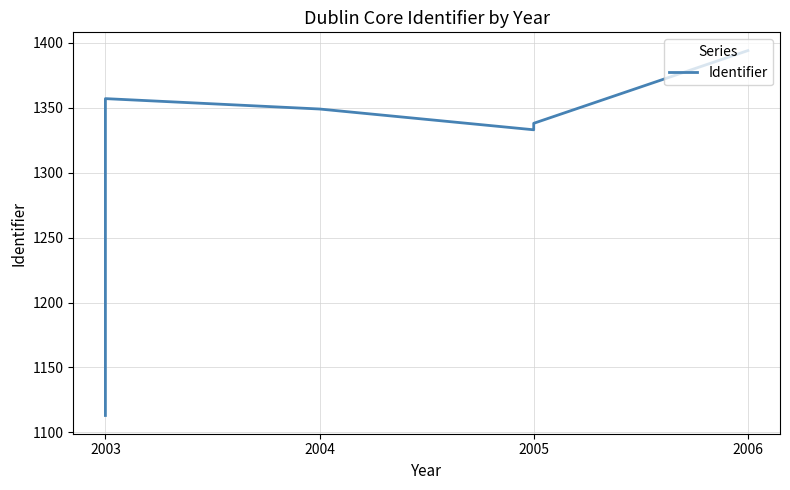

How many points are lower than both their immediate neighbors (excluding endpoints)?

1